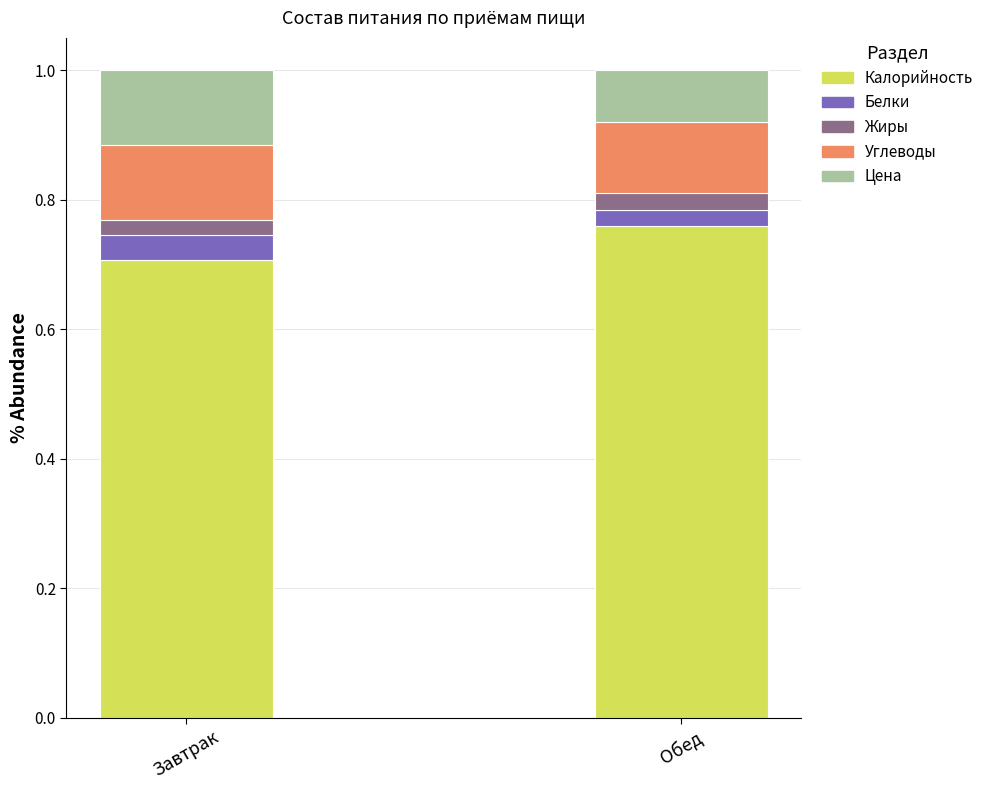

What is the total value across all series at Обед?

1.0